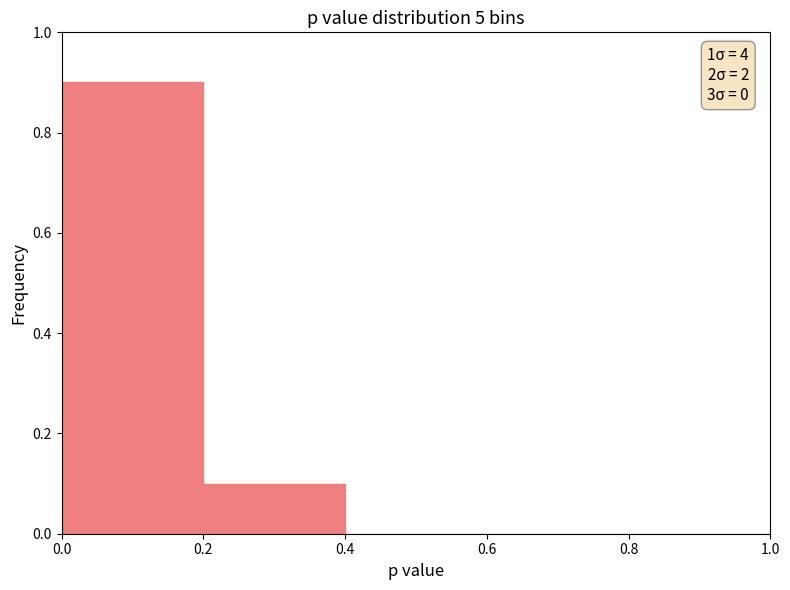

Which range on the x-axis has the tallest bar?

0.0 to 0.2